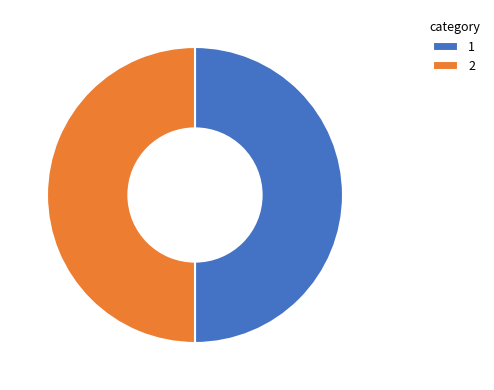

What is the ratio of the value at 1 to the value at 2?

1.0